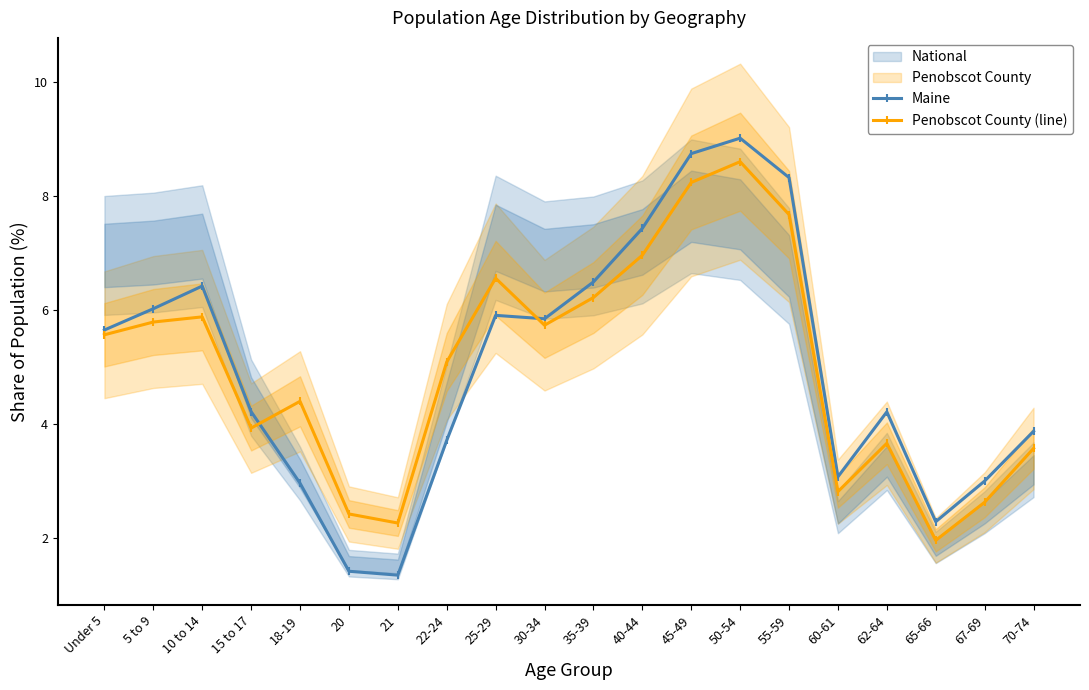

True or false: Maine and Penobscot County (line) cross at least once.

True